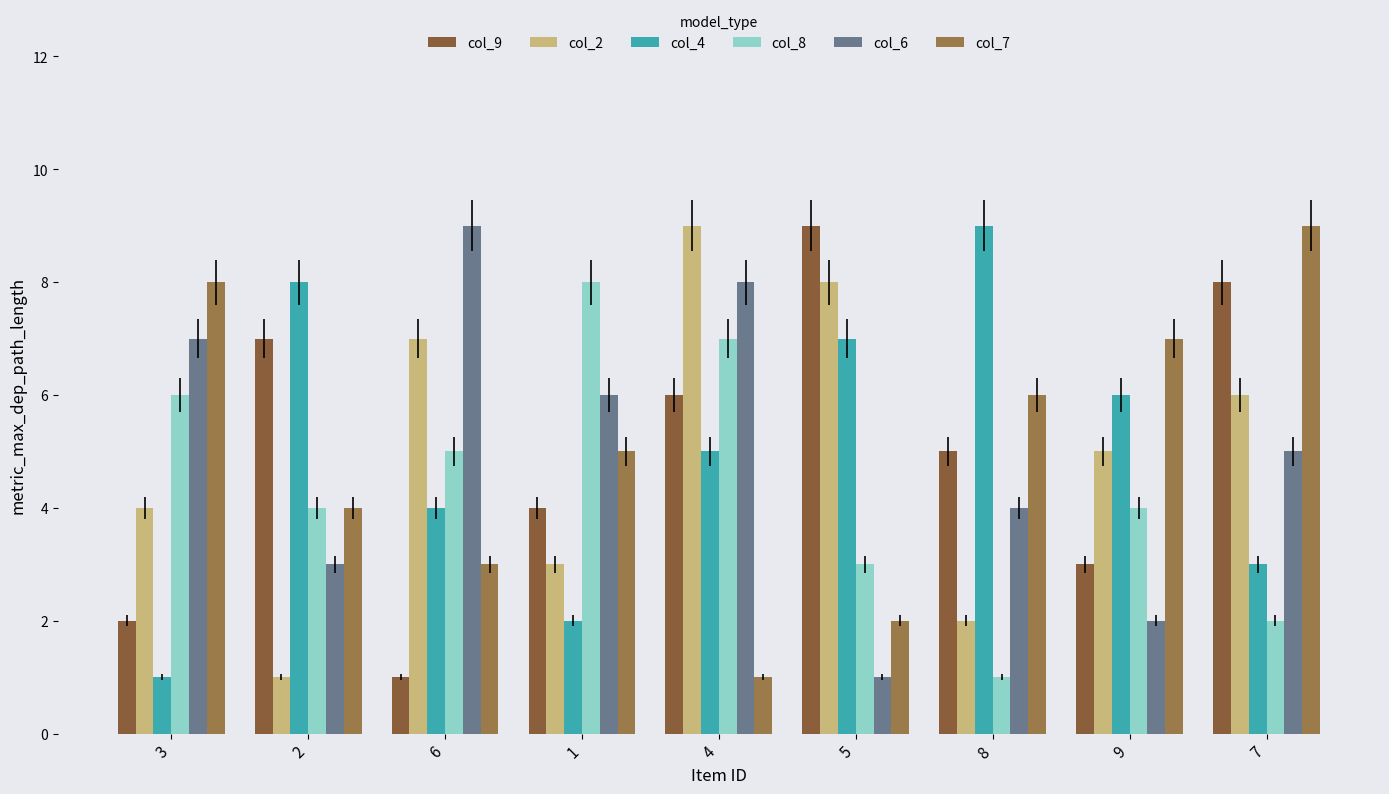

What is the minimum value shown in the chart?

1